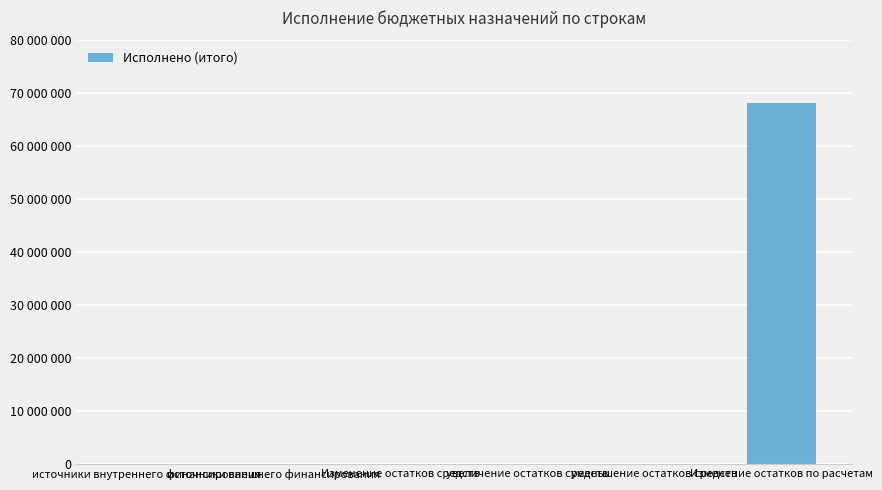

Are the bars horizontal?

No